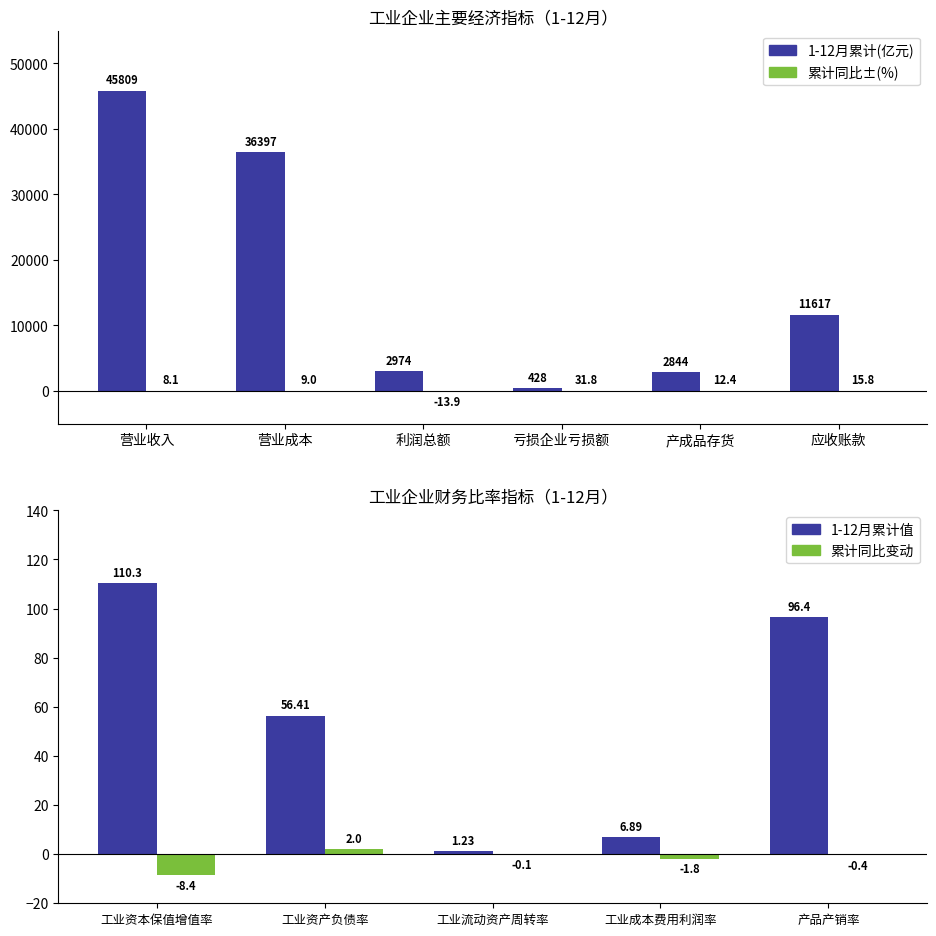

List the series in order of their overall mean, highest first.

1-12月累计, 累计同比±(%)